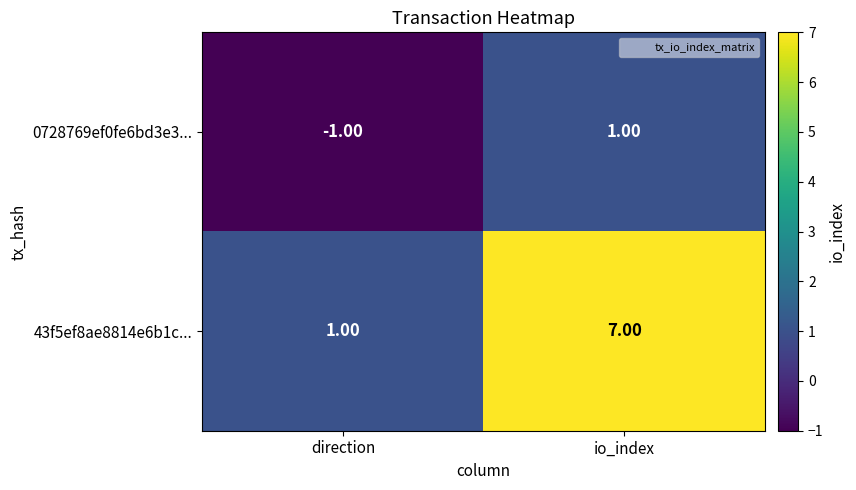

List the series in order of their peak value, highest first.

43f5ef8ae8814e6b1c..., 0728769ef0fe6bd3e3...